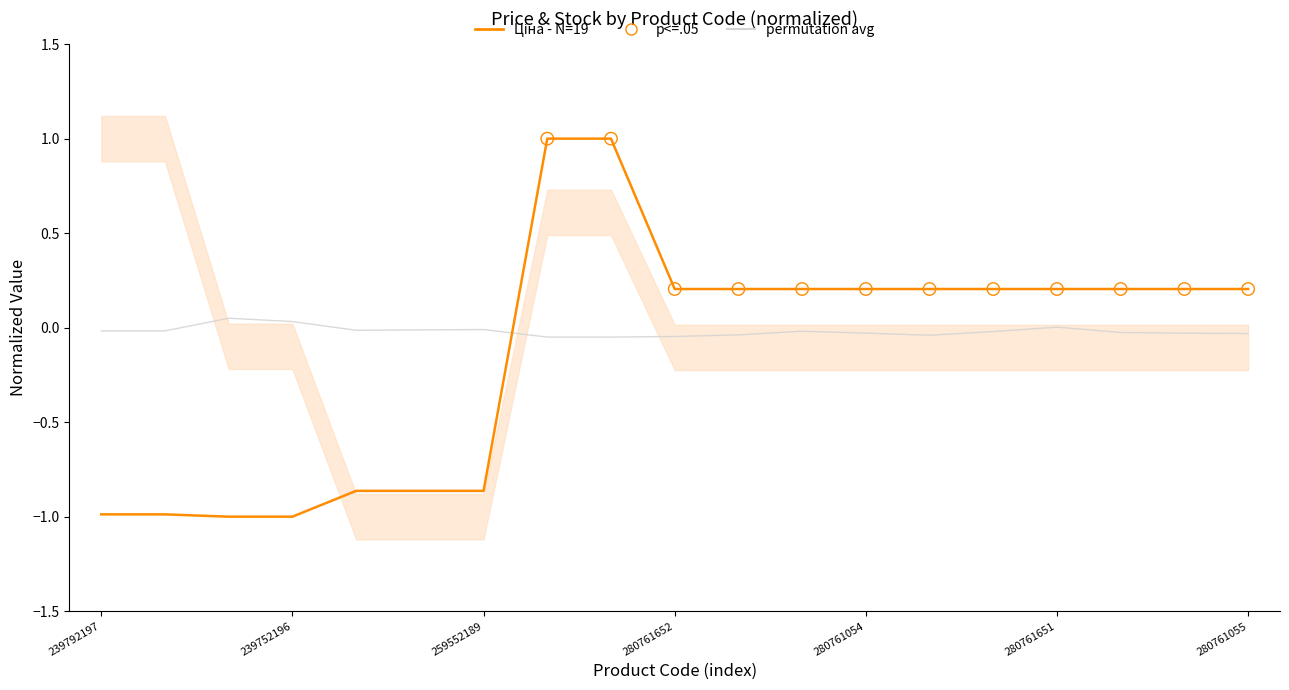

Which series reaches the minimum Y coordinate?

Ціна